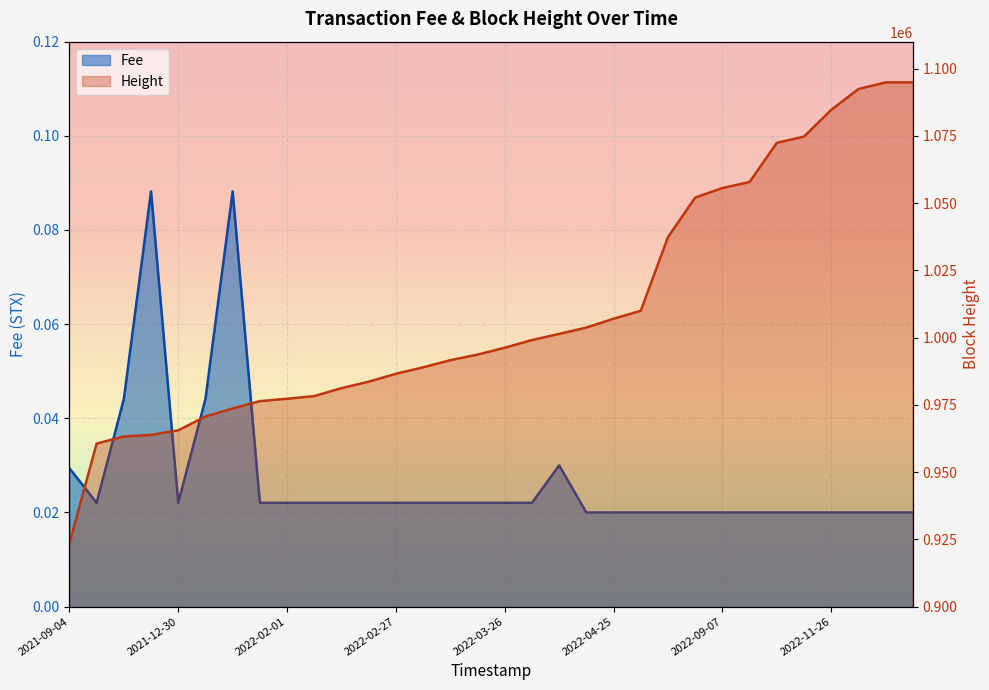

Where is Fee nearest to the value 0?

2022-04-15